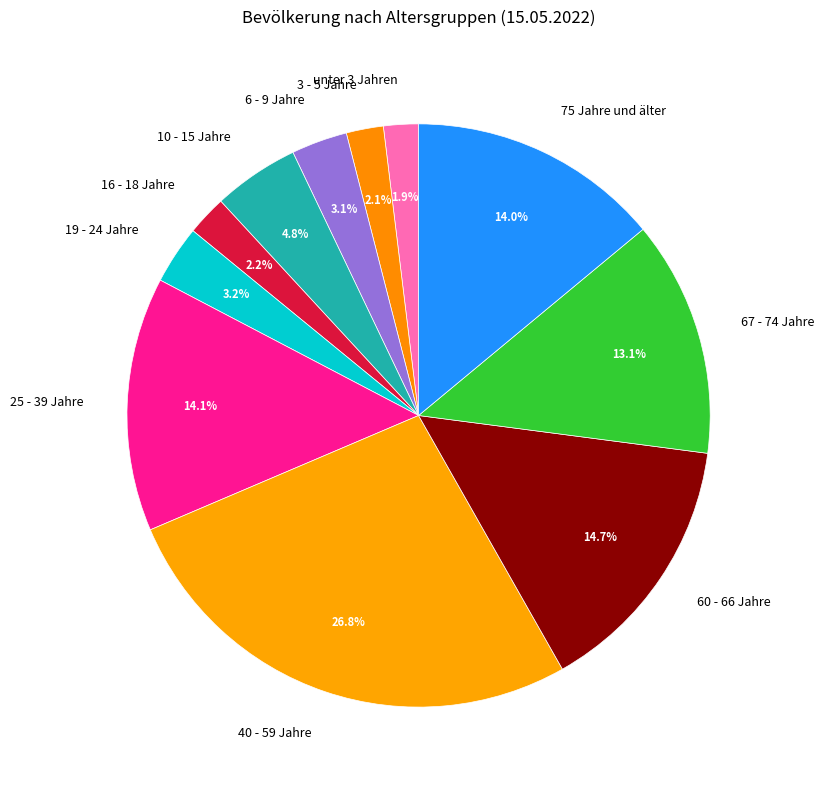

Do 19 - 24 Jahre and 3 - 5 Jahre together represent more than half of the pie?

No